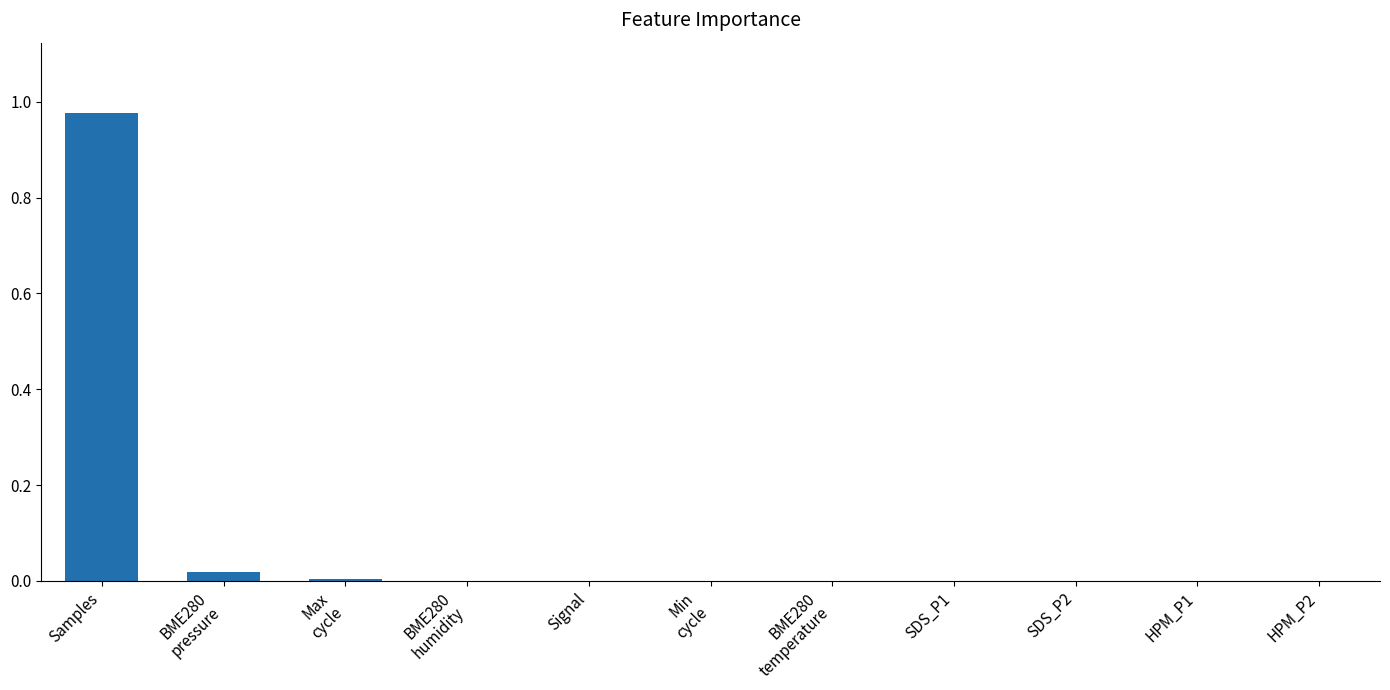

Count the number of categories in the chart.

11